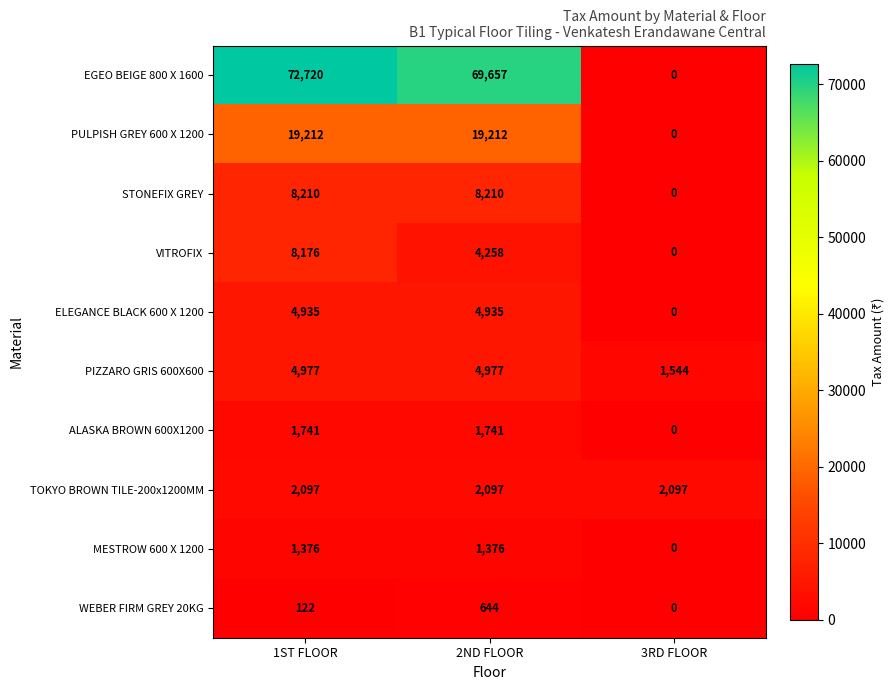

What is the sum of the TOKYO BROWN TILE-200x1200MM values at 1ST FLOOR and 3RD FLOOR?

4194